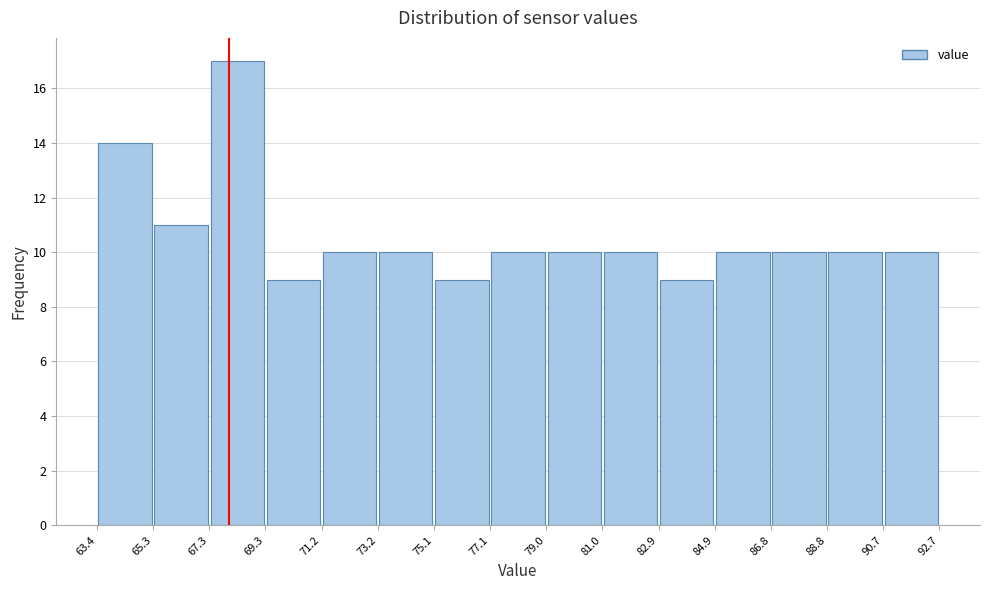

Over which range of the x-axis is the bar tallest?

67.3 to 69.3